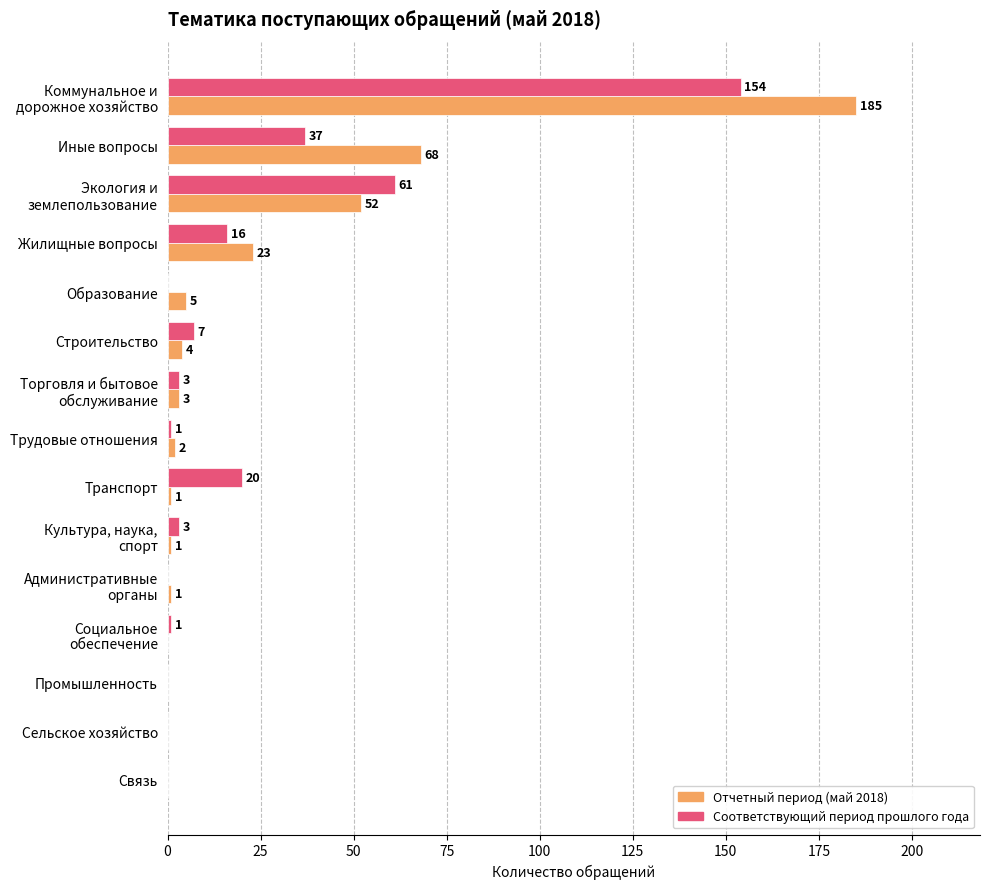

What is the greatest value displayed?

185